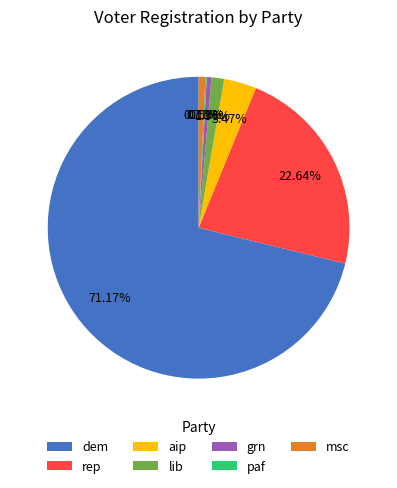

The msc slice represents 14% of the pie. True or false?

False